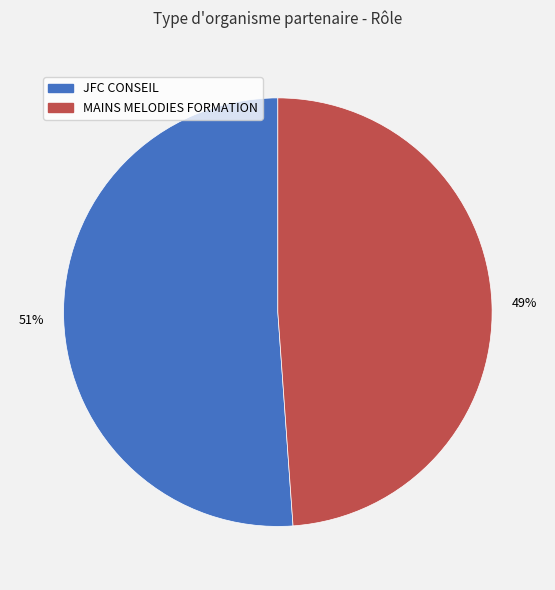

Is there any slice that represents more than half of the pie?

Yes